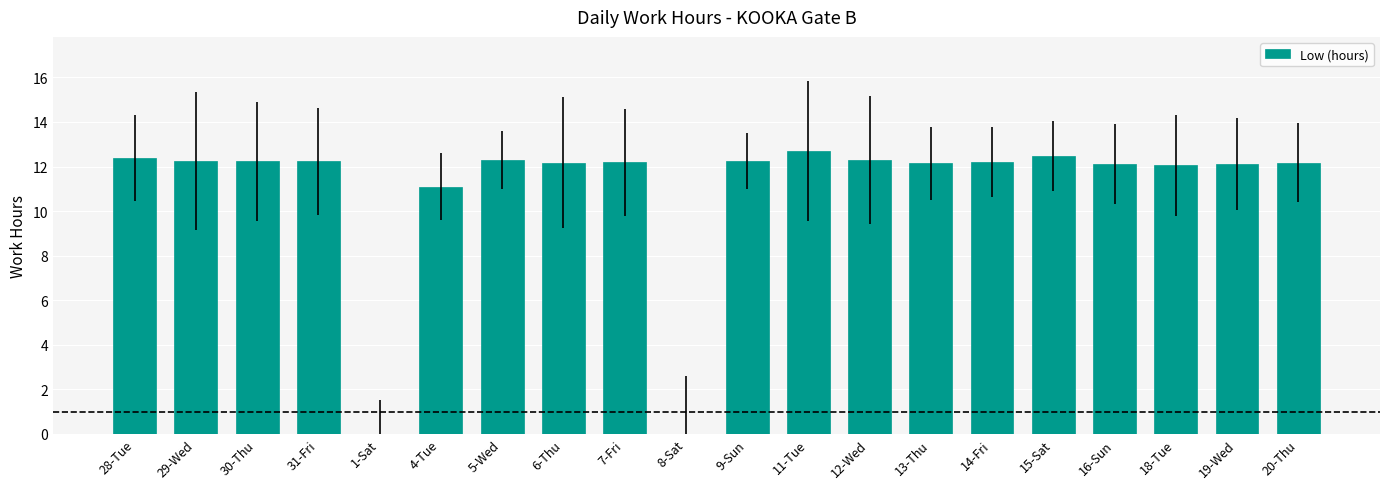

What is the sum of all values?

219.3